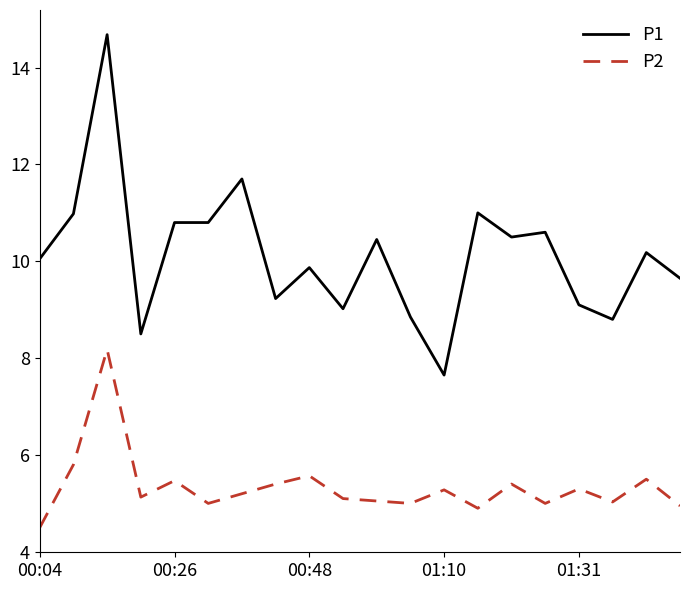

Which series has the largest total across all categories?

P1